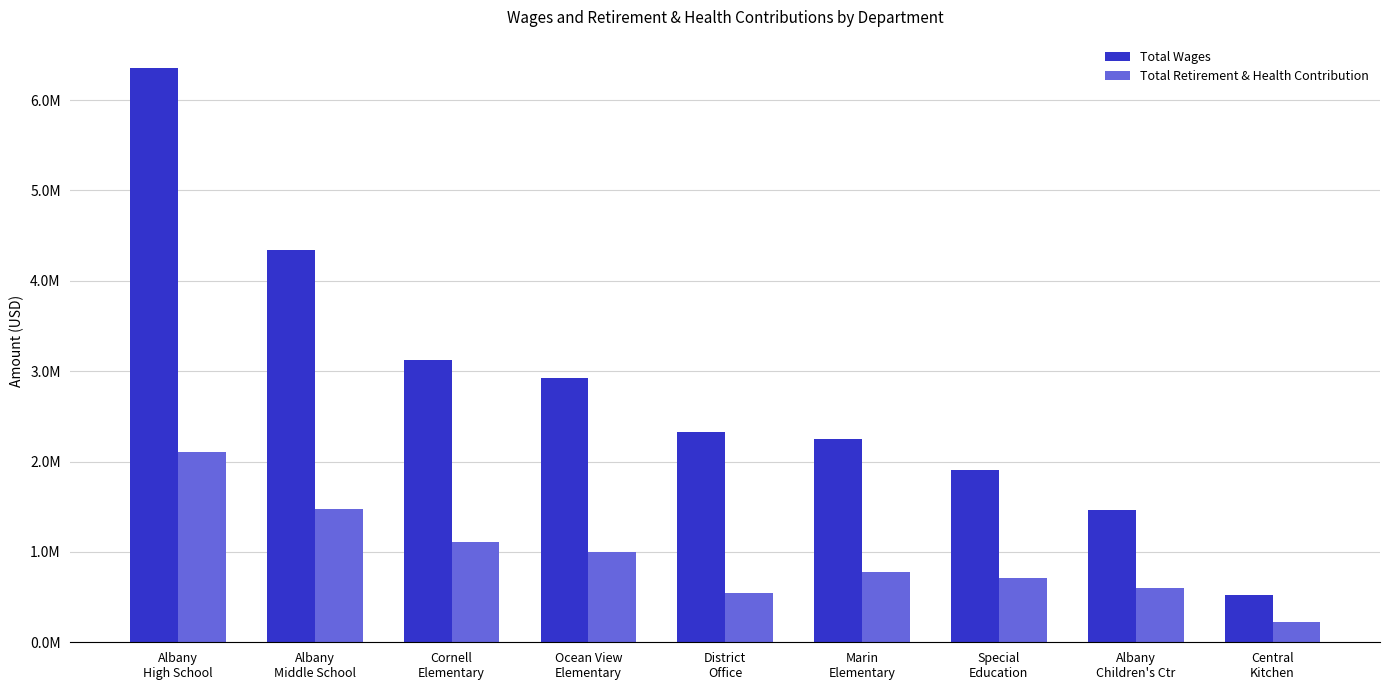

What is the smallest value displayed?

220973